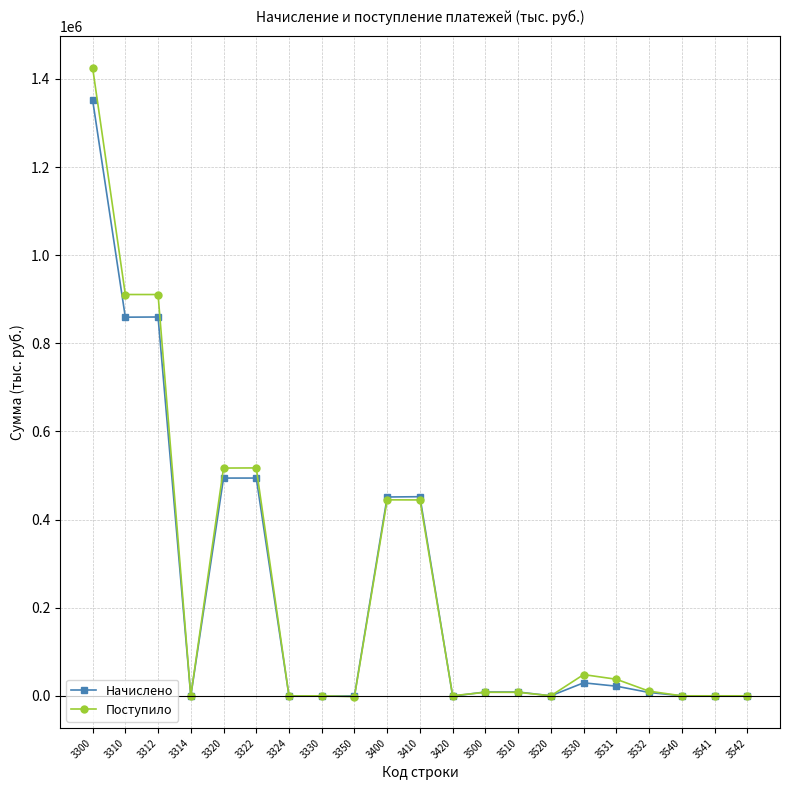

What is the minimum value for Поступило?

-1838